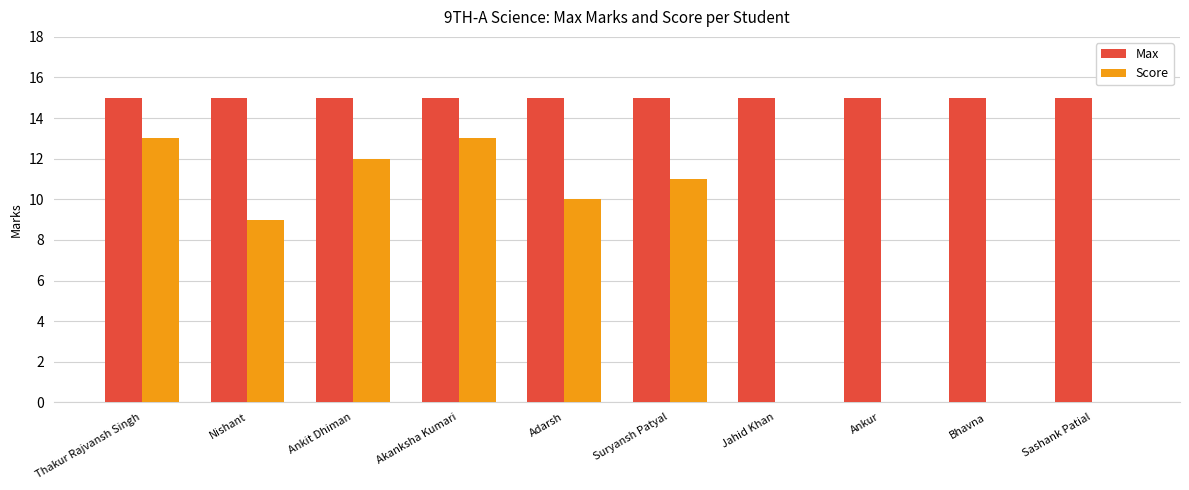

What is the total value across all series at Akanksha Kumari?

28